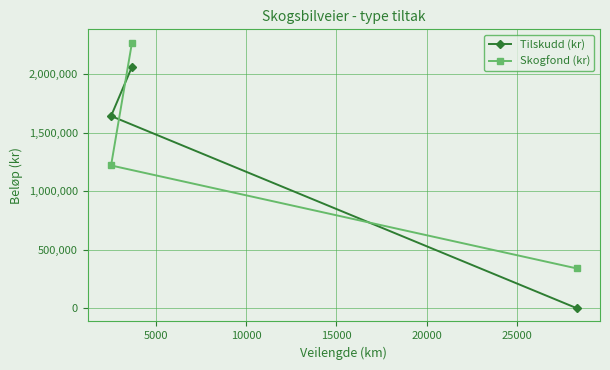

Rank the series by their maximum value, from lowest to highest.

Tilskudd (kr), Skogfond (kr)